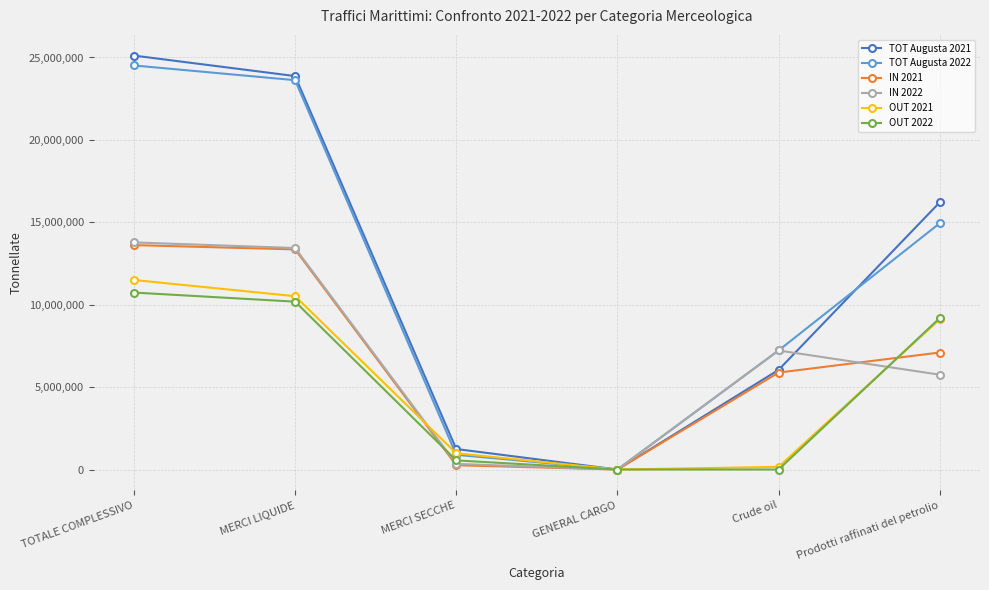

At which label does TOT Augusta 2022 first exceed 14942738?

TOTALE COMPLESSIVO